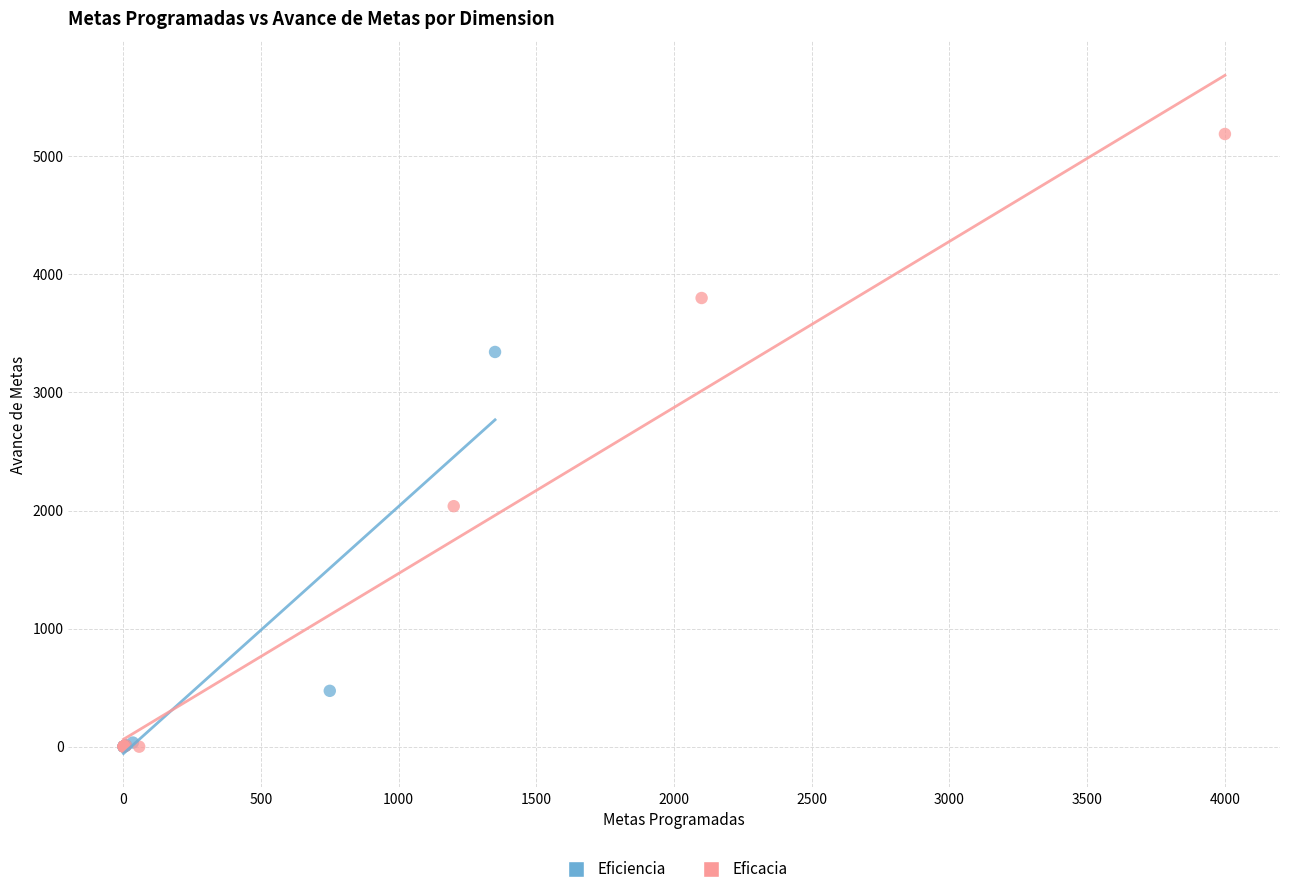

Which series contains the highest Y value?

Eficacia